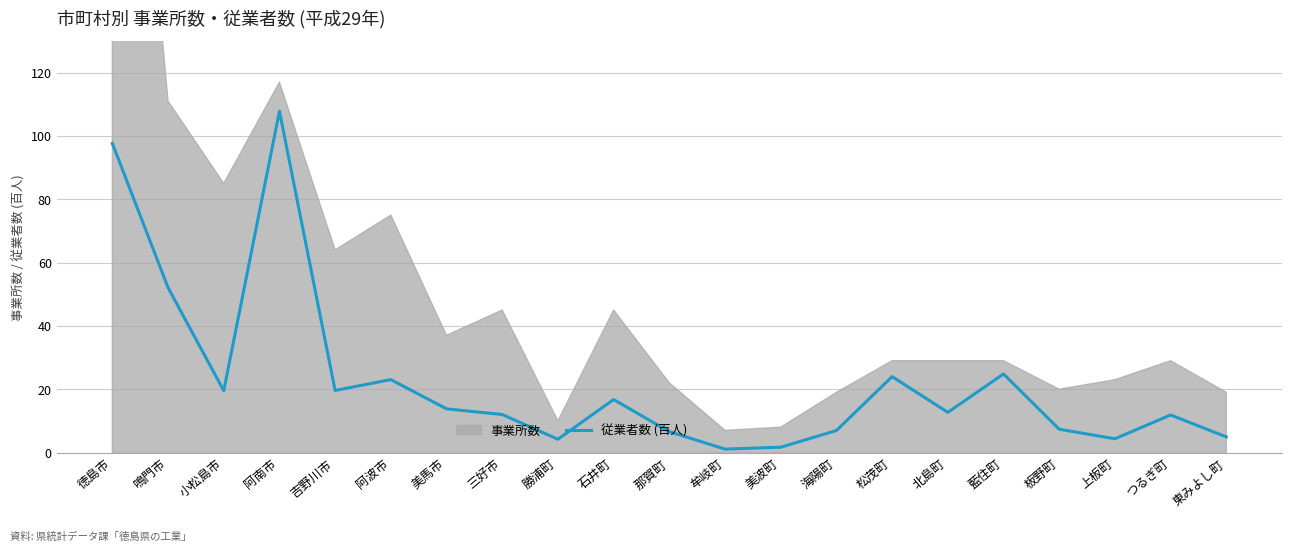

Reading right to left, list all the values displayed in this chart.

4.9	11.8	4.3	7.3	24.8	12.7	24.0	7.0	1.7	1.1	6.6	16.7	4.2	12.0	13.8	23.0	19.6	107.8	19.5	52.1	97.6